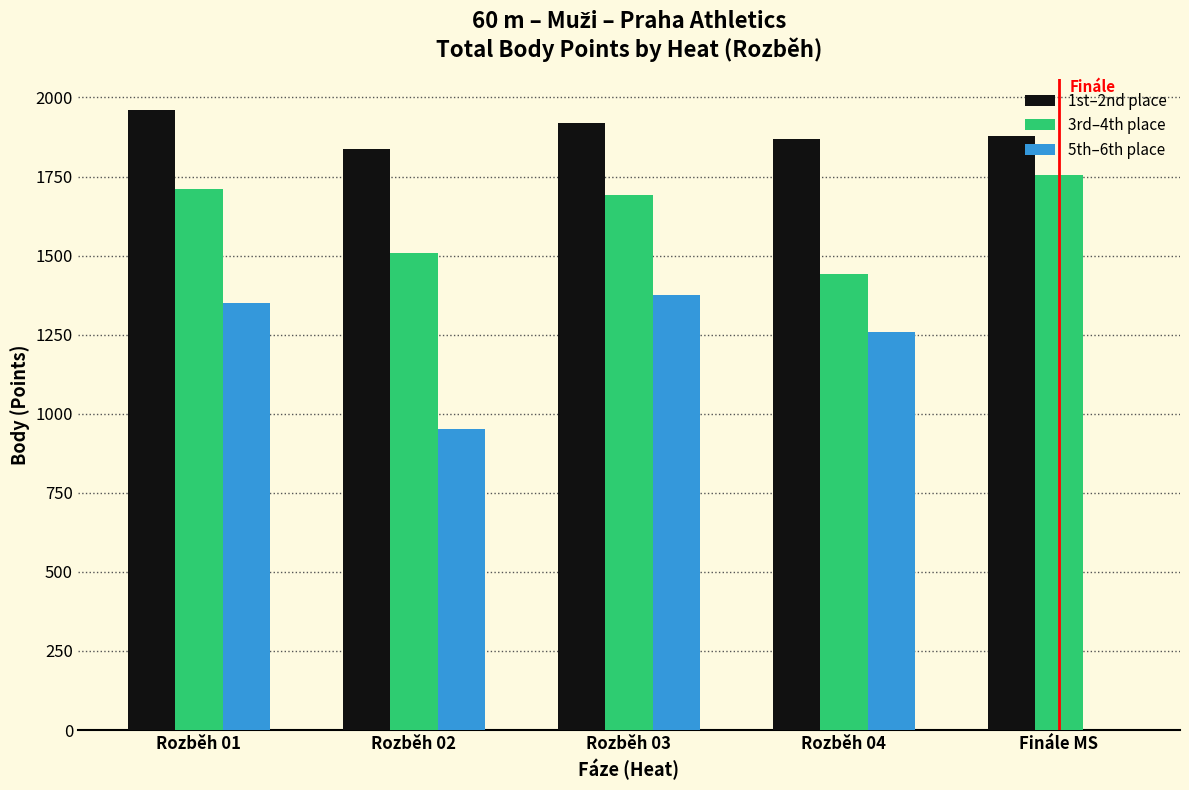

The value of 5th–6th place at Finále MS is -770. True or false?

False